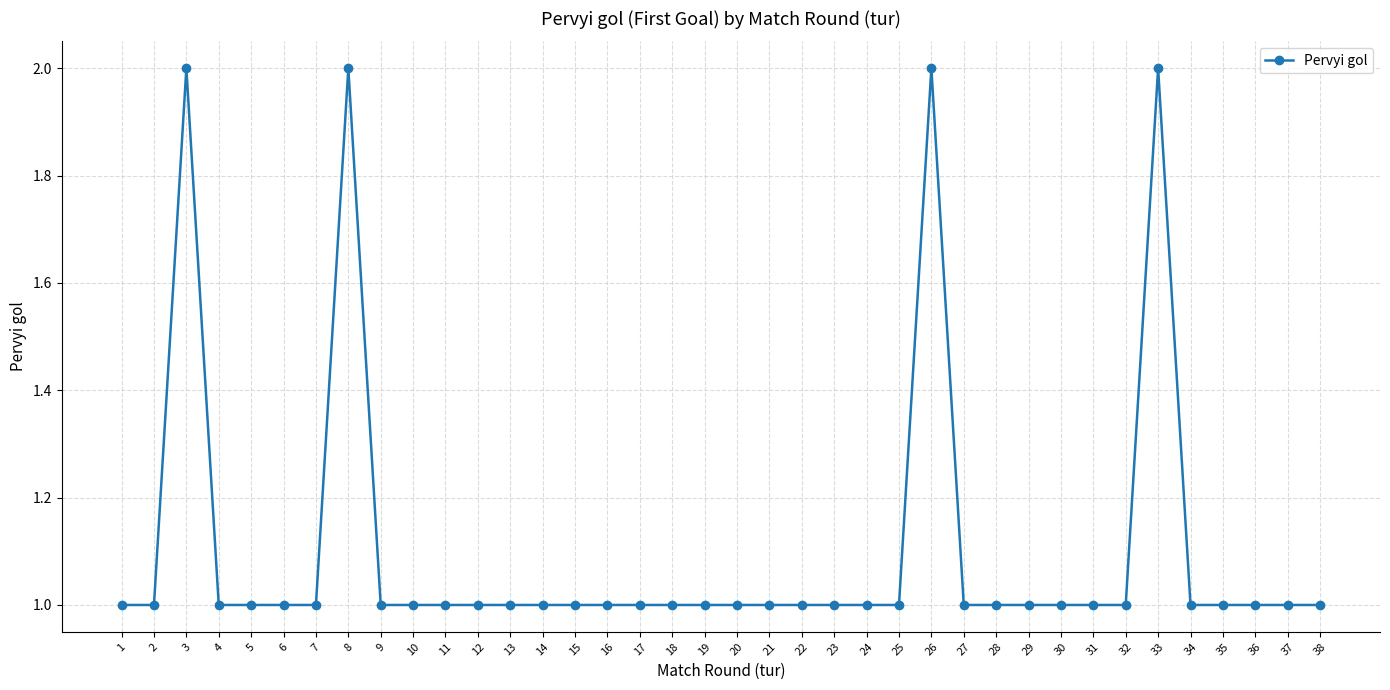

What is the greatest value displayed?

2